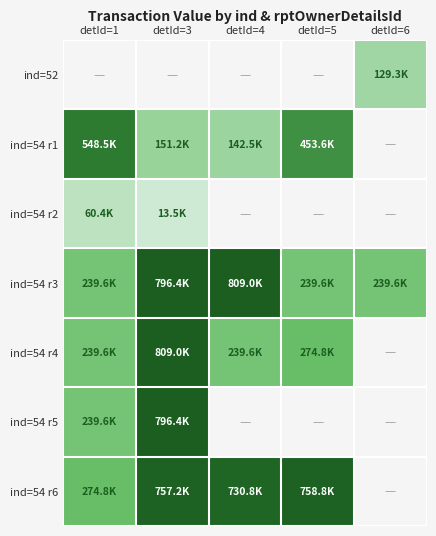

How many values in ind=52 are above zero?

1